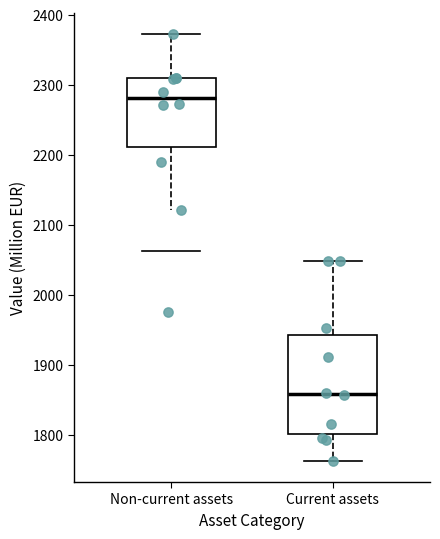

Reading left to right, transcribe this box plot: for each box, give where its median line is, the range the box spans, and where its two whiskers end, as read against the y-axis. The values are not printed on the chart, so give them approximately, as read against the axis.

Non-current assets: median 2280, box 2210 to 2310, whiskers 2120 to 2370
Current assets: median 1860, box 1800 to 1940, whiskers 1760 to 2050